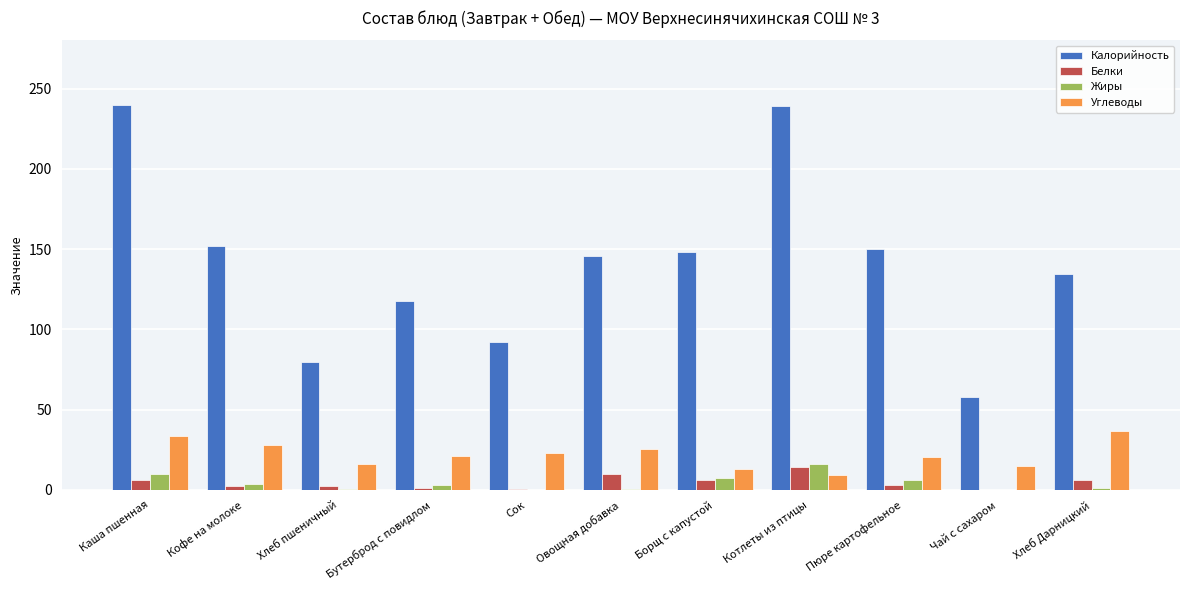

Is the value of Углеводы at Борщ с капустой greater than the value of Жиры at Овощная добавка?

Yes